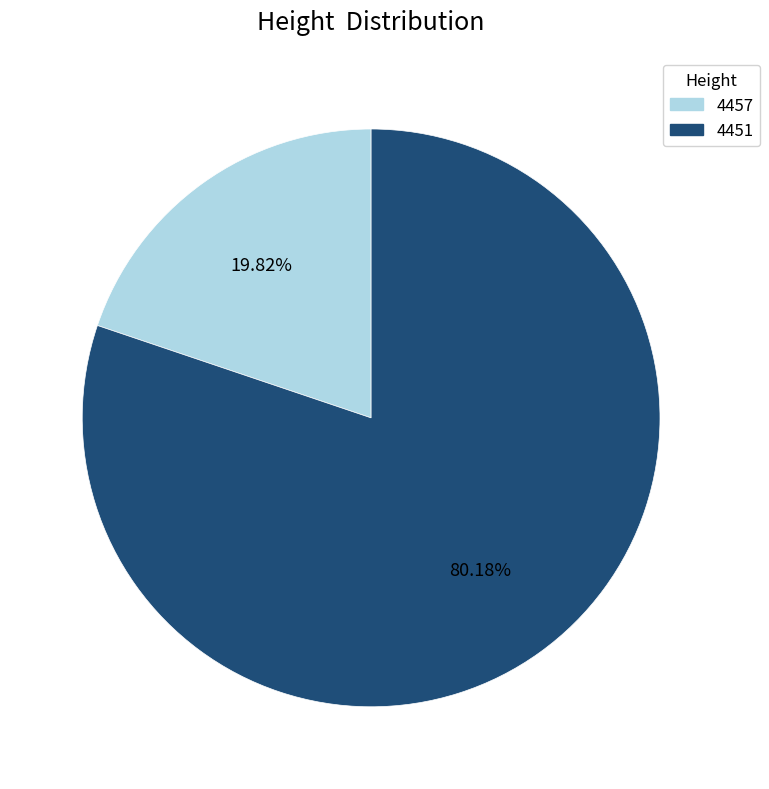

To the nearest percent, what portion does 4451 represent?

80%